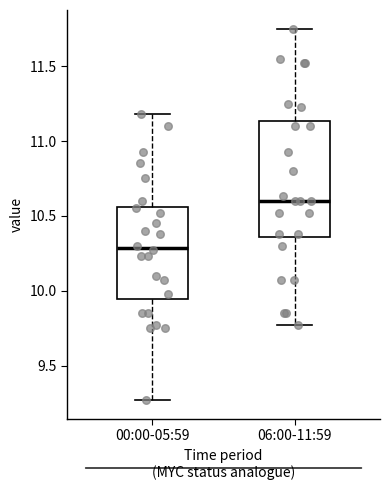

Reading left to right, read every box against the y-axis: the position of its median line, the range the box covers, and the ends of its whiskers. The values are not printed on the chart, so give them approximately, as read against the axis.

00:00-05:59: median 10.30, box 9.95 to 10.55, whiskers 9.25 to 11.20
06:00-11:59: median 10.60, box 10.35 to 11.15, whiskers 9.75 to 11.75